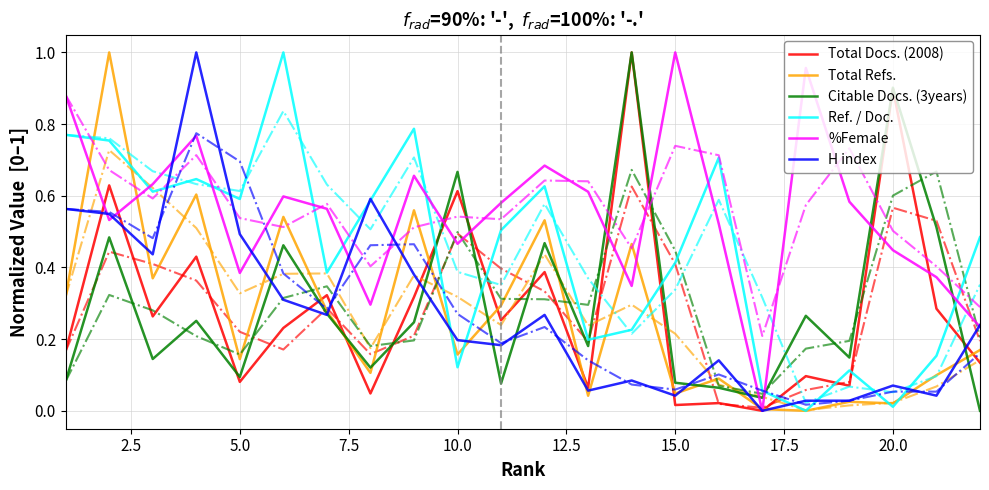

Is it true that Citable Docs. (3years) equals 0.9 at 20.0?

True